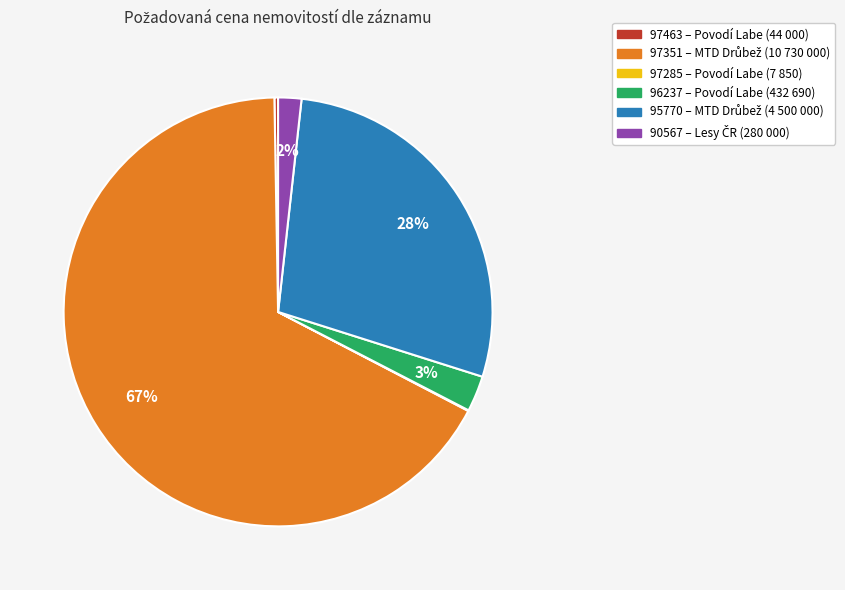

Which slice is the largest?

97351